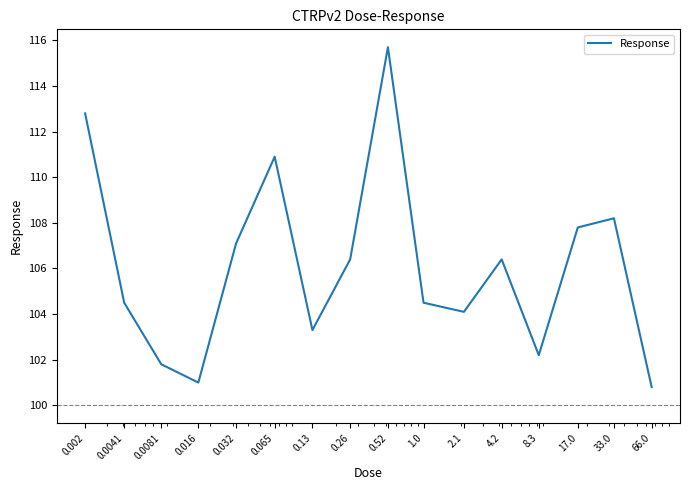

What is the greatest value displayed?

115.7